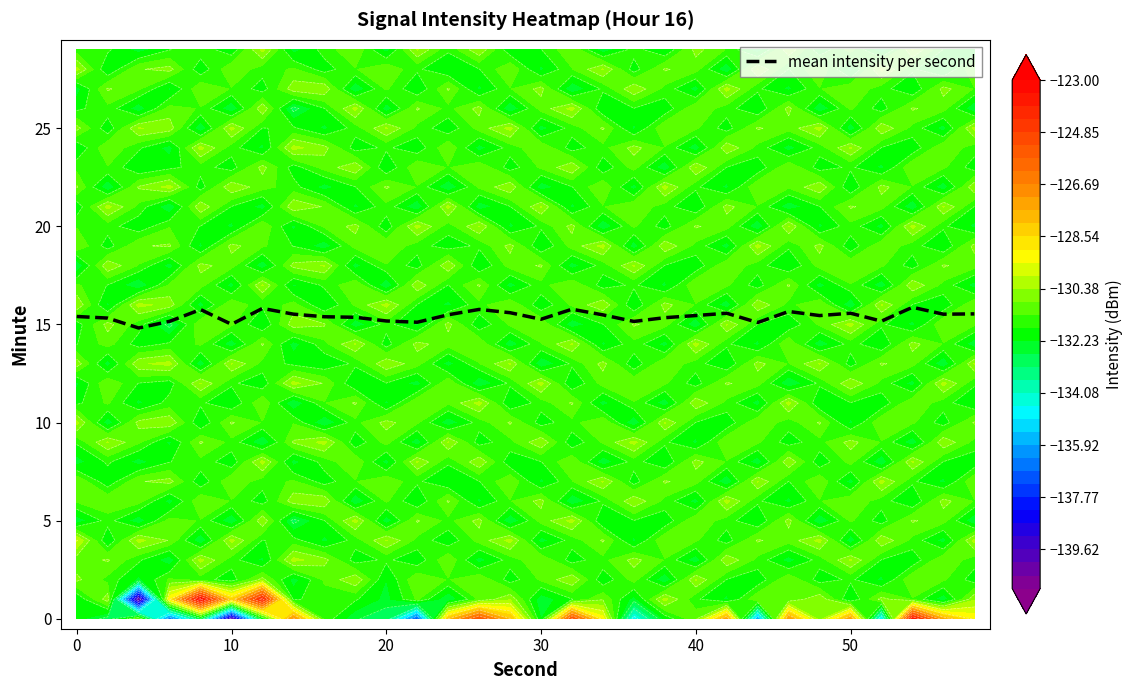

What is the change in value from 10 to 20?

+0.2